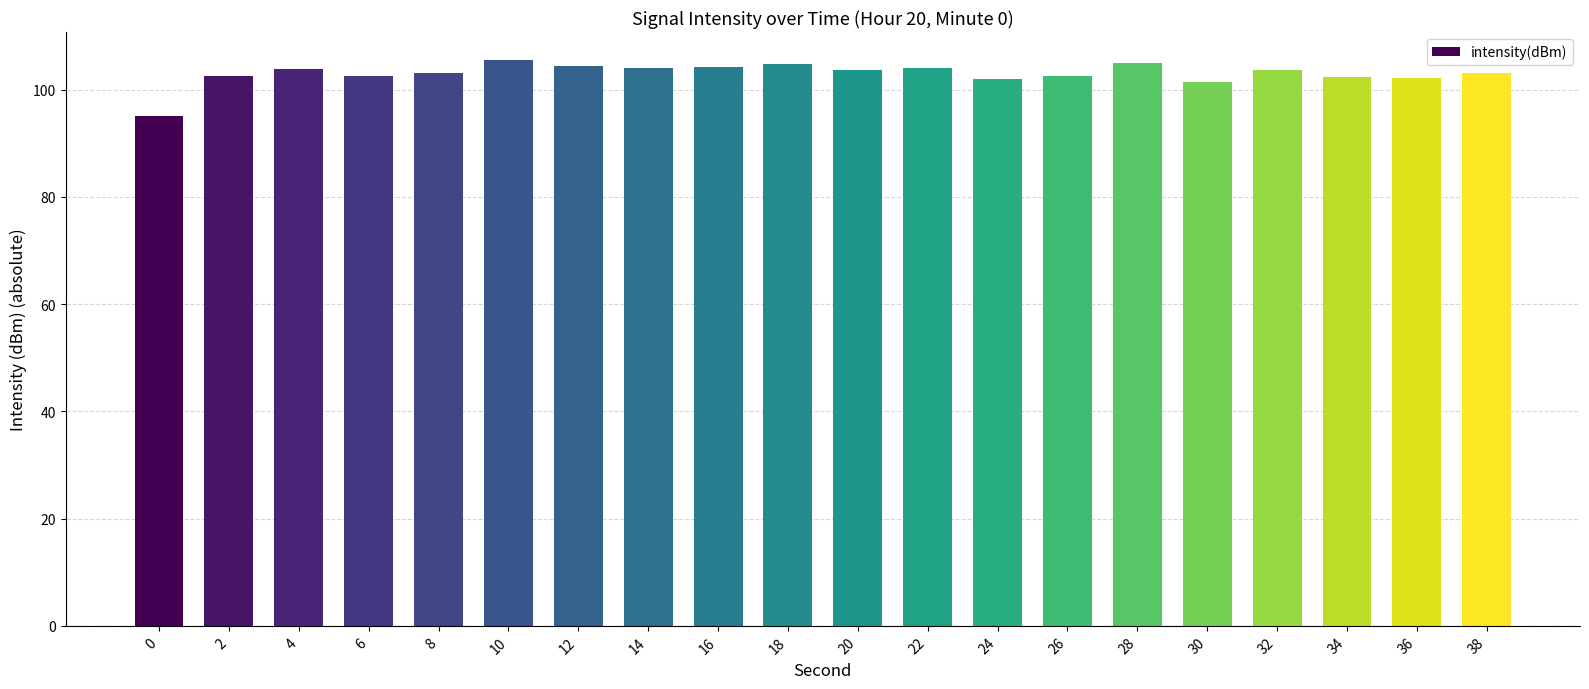

The value at 30 is 101.4. True or false?

True